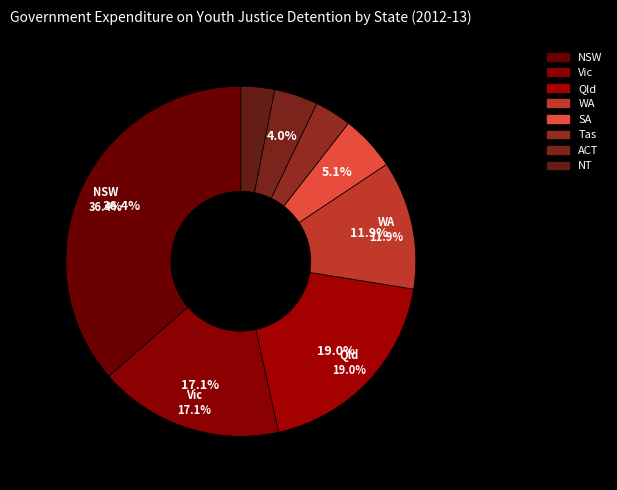

Rank the categories by value from lowest to highest.

NT, Tas, ACT, SA, WA, Vic, Qld, NSW